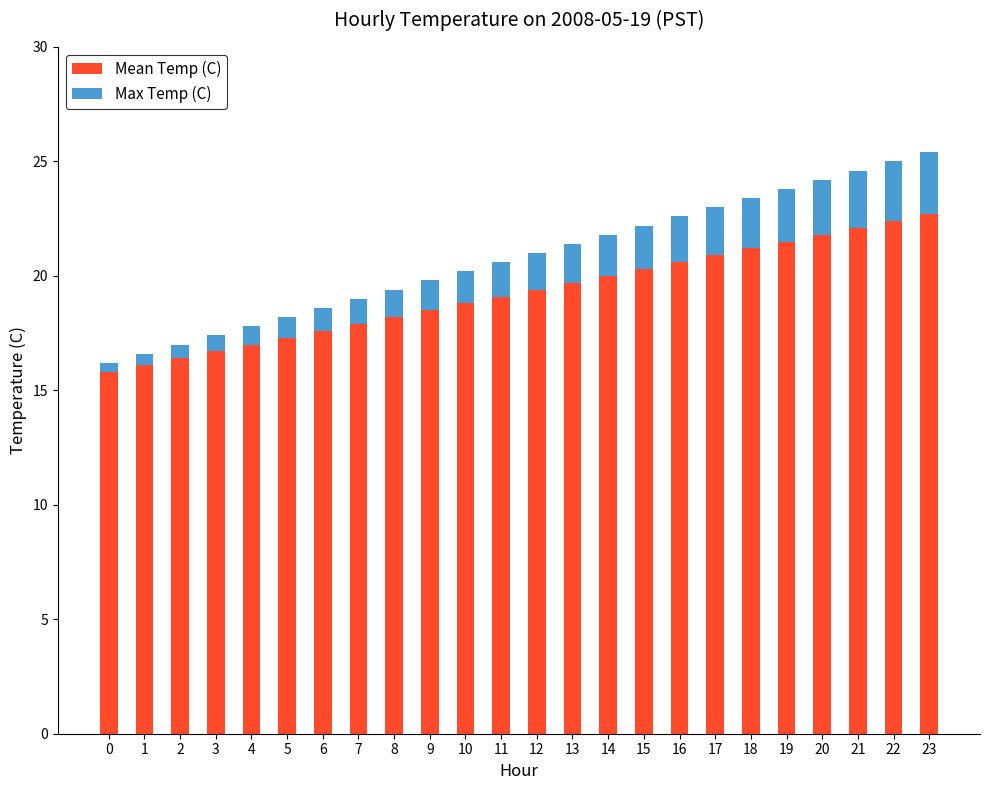

What is the highest value of the Mean Temp (C) series?

22.7